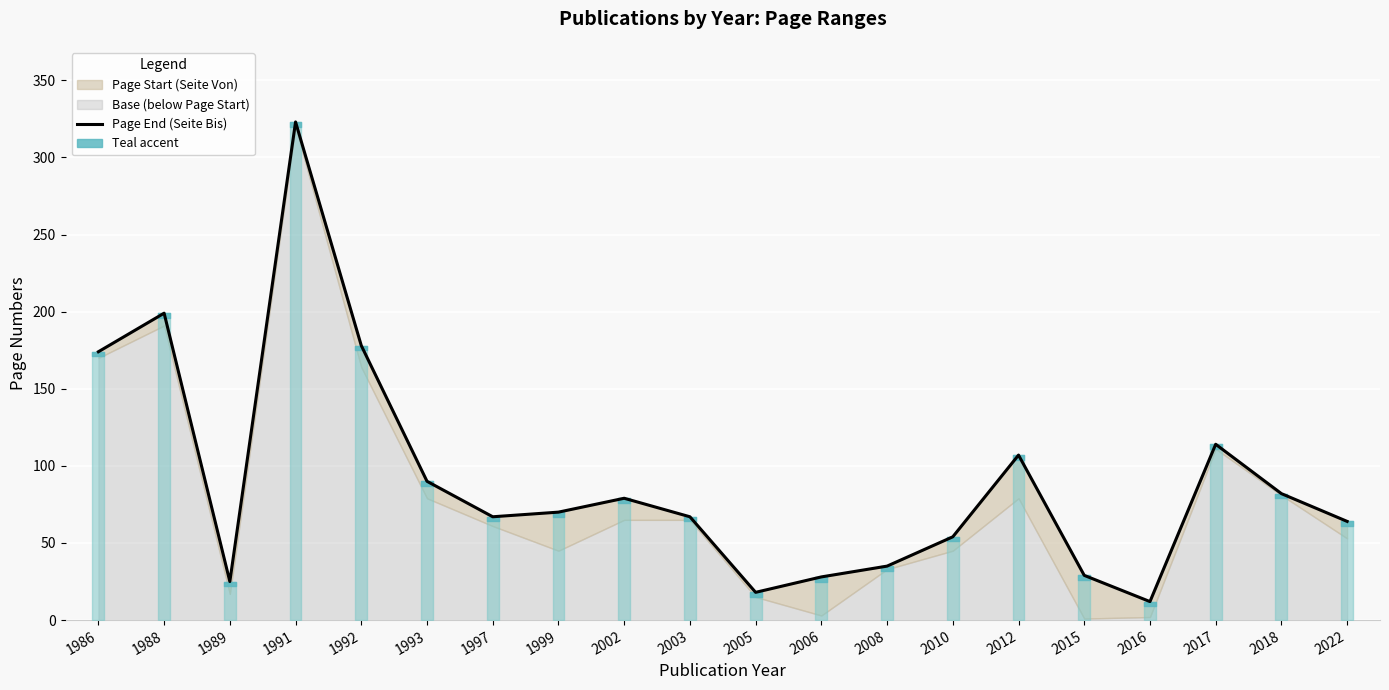

What is the value of the 1st point from the left?

174